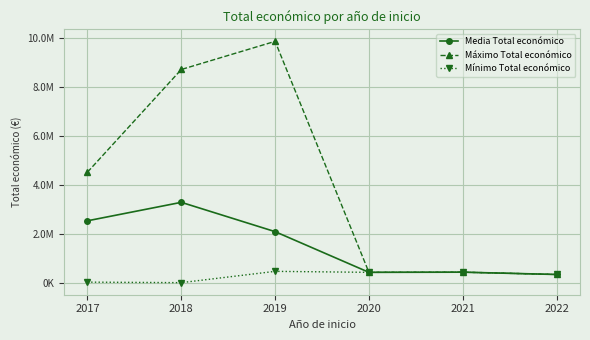

What is the total value across all series at 2021?

1339320.0